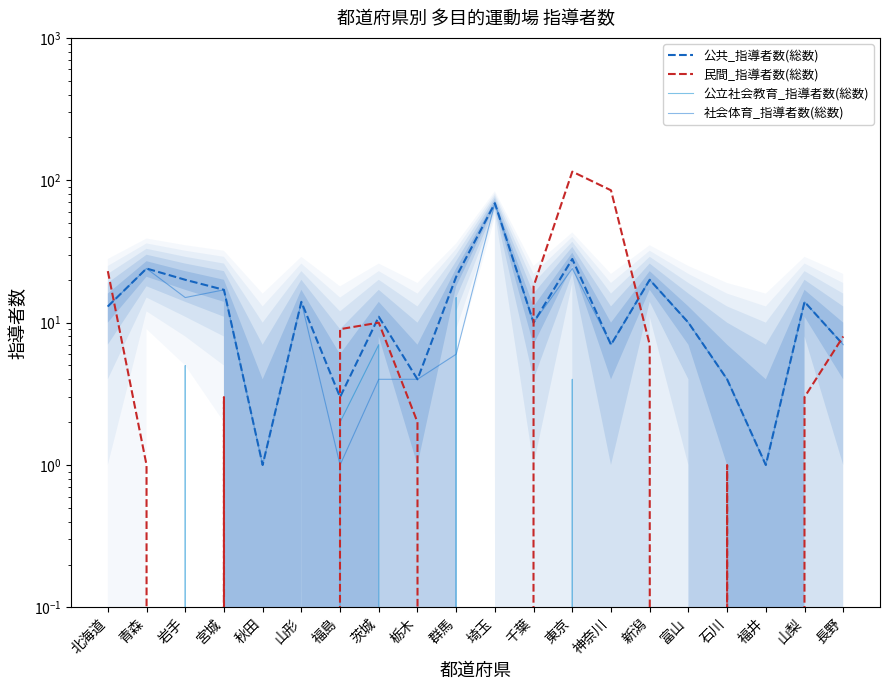

Is it true that 民間_指導者数(総数) equals 8 at 長野?

True